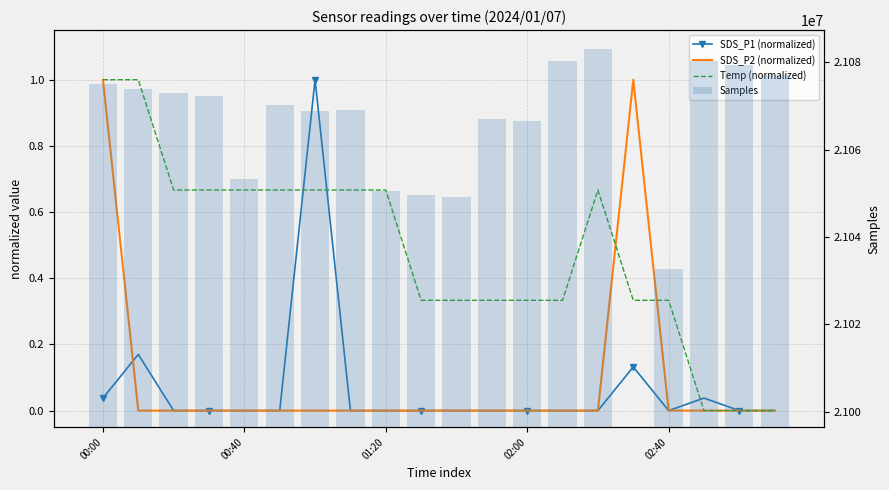

List the series in order of their peak value, highest first.

Samples, SDS_P1 (normalized), SDS_P2 (normalized), Temp (normalized)